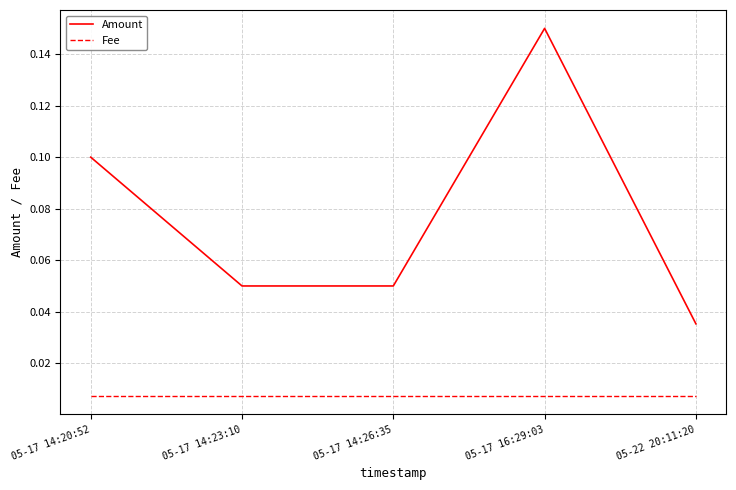

Does the chart have visible grid lines?

Yes